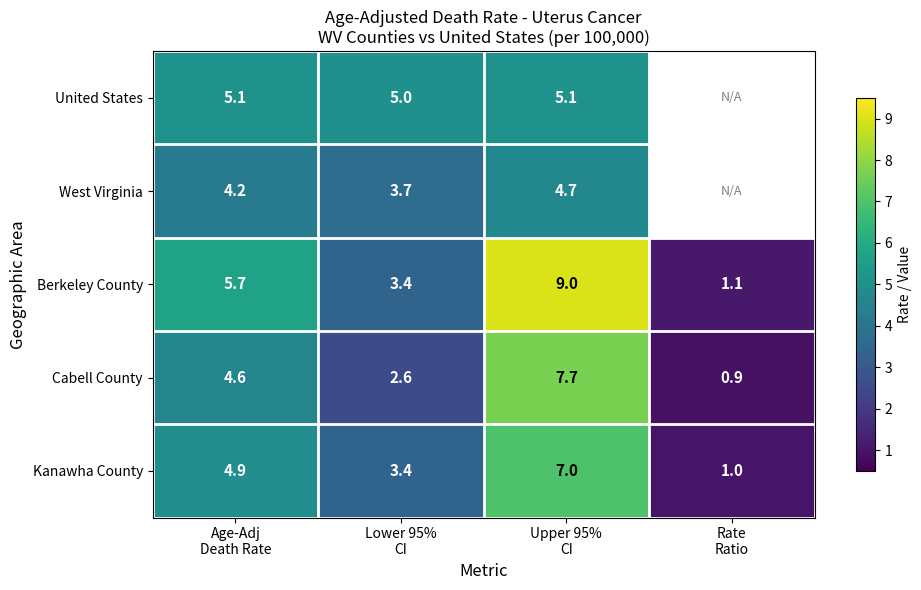

How many data points does each series have?

4